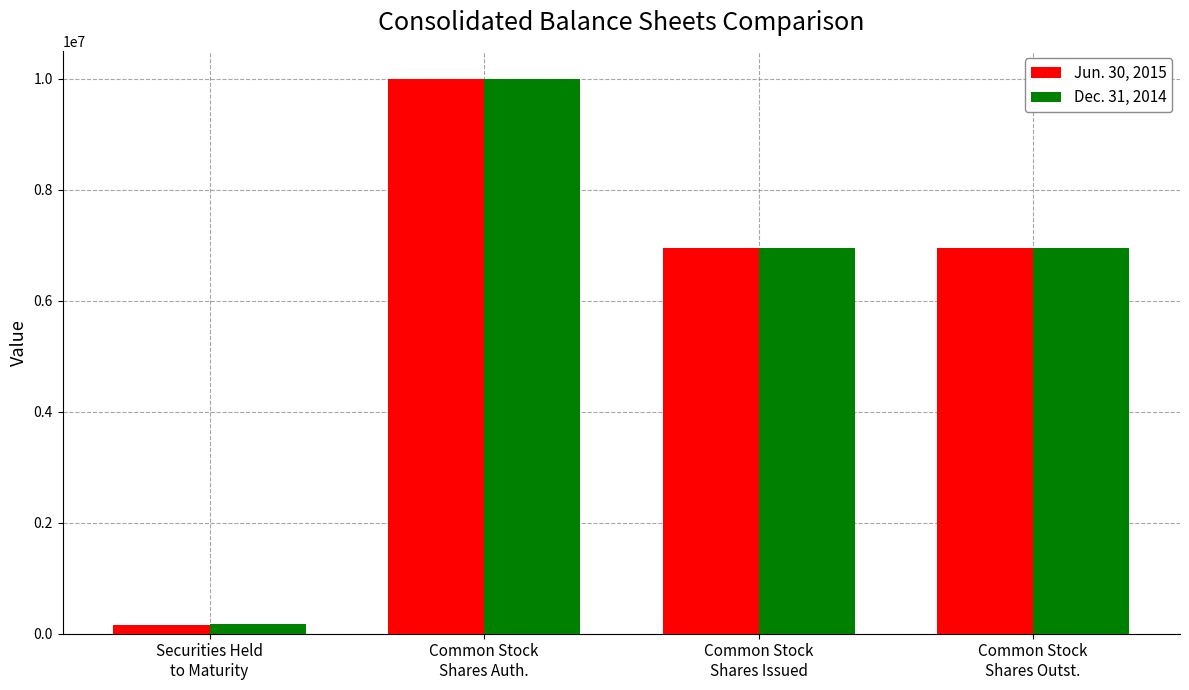

How many values in the Dec. 31, 2014 series are below 6950474?

1